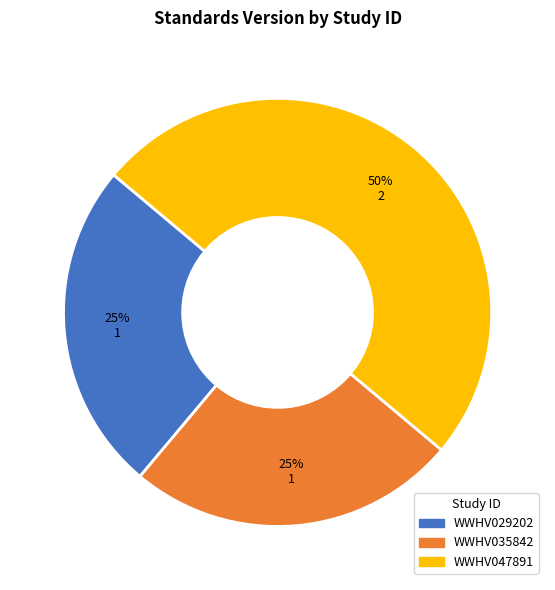

How many segments does this pie chart have?

3